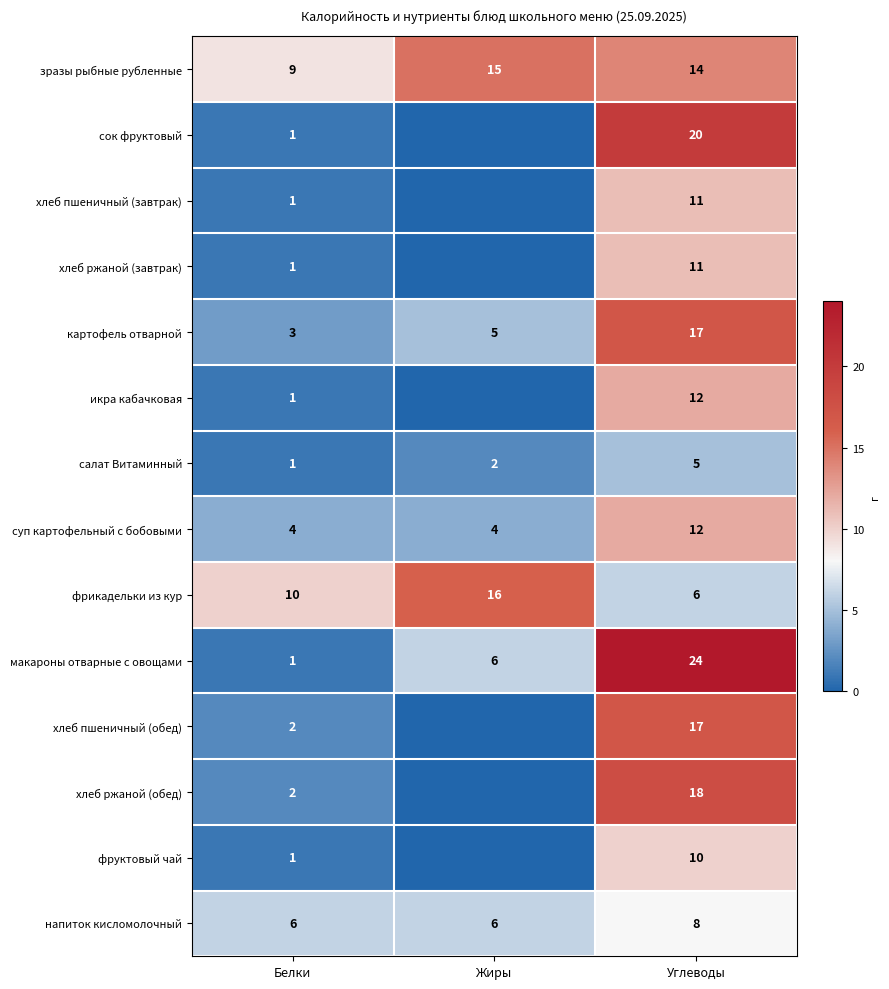

Count the картофель отварной values in the range 3 to 17.

3